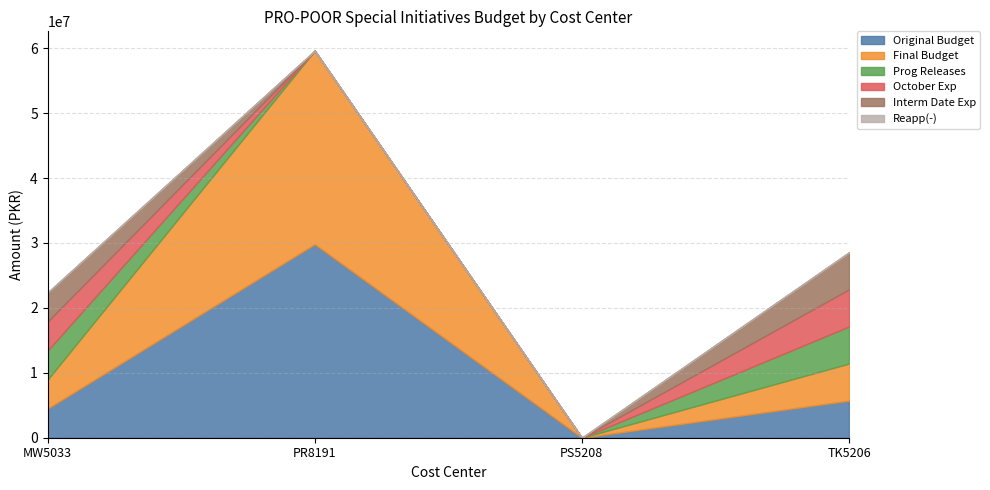

Which series changed the most between PS5208 and TK5206?

Original Budget